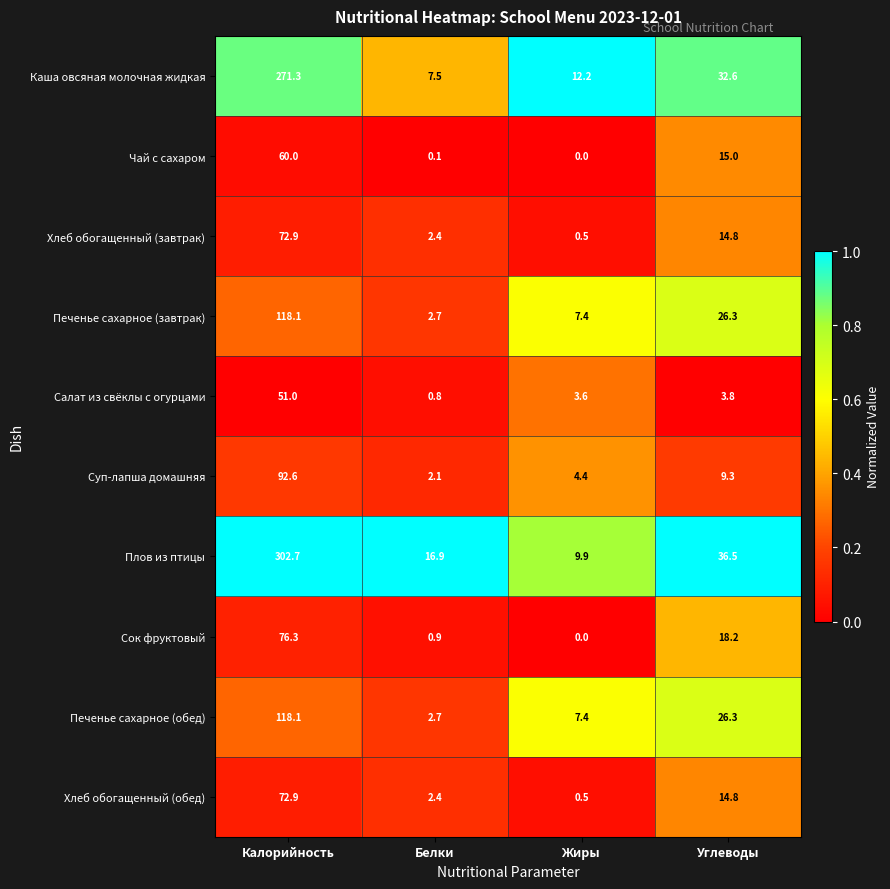

Is it true that Печенье сахарное (обед) equals 0.6 at Белки?

False